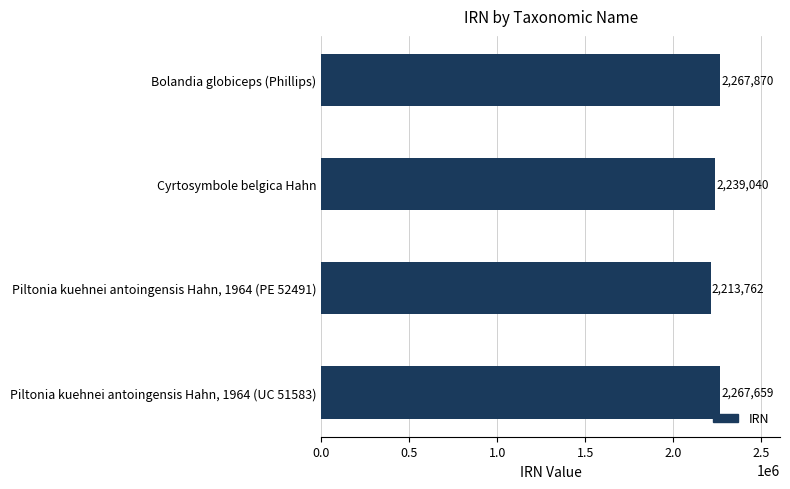

The chart shows a value of 2267870 at Bolandia globiceps (Phillips). True or false?

True